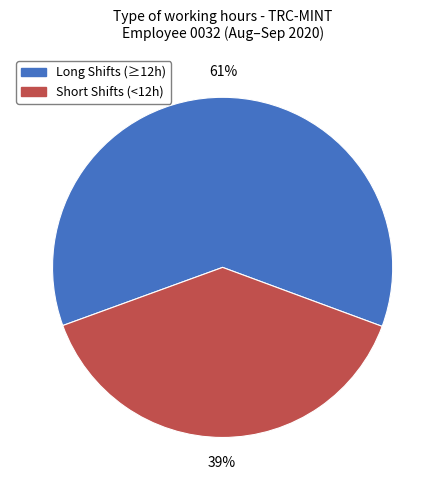

To the nearest percent, what is the average slice percentage?

50%